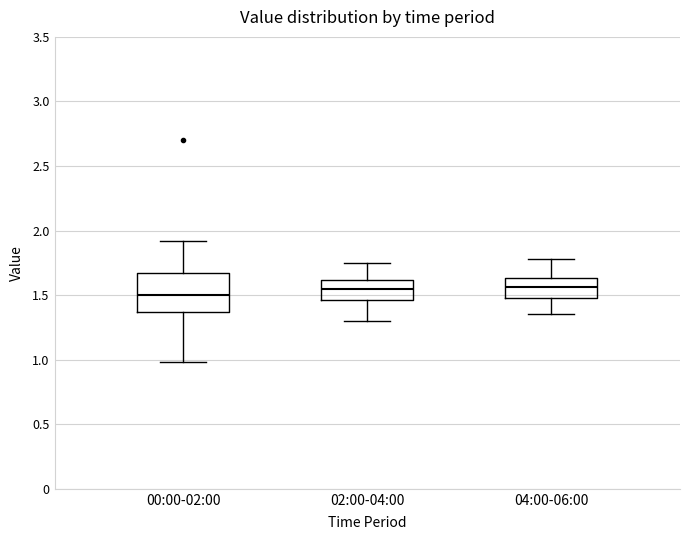

Comparing the boxes themselves (not the whiskers), which one is the tallest?

00:00-02:00